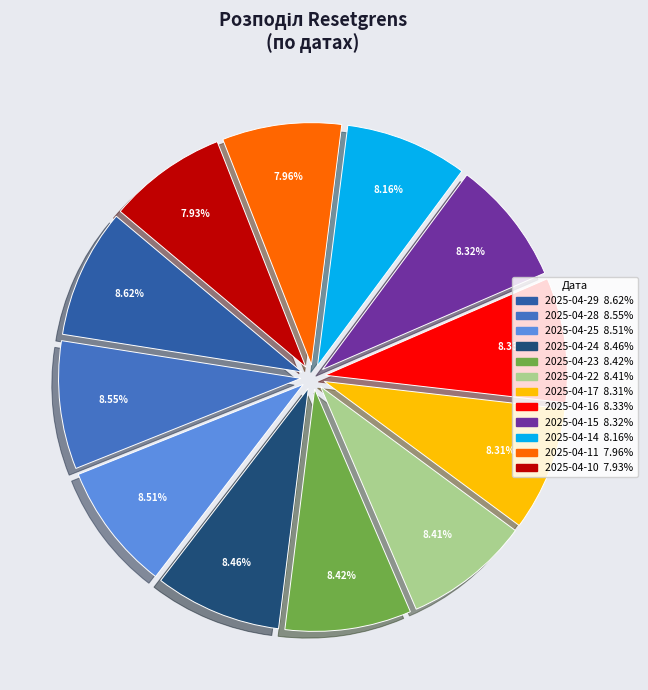

How many slices are in this pie chart?

12